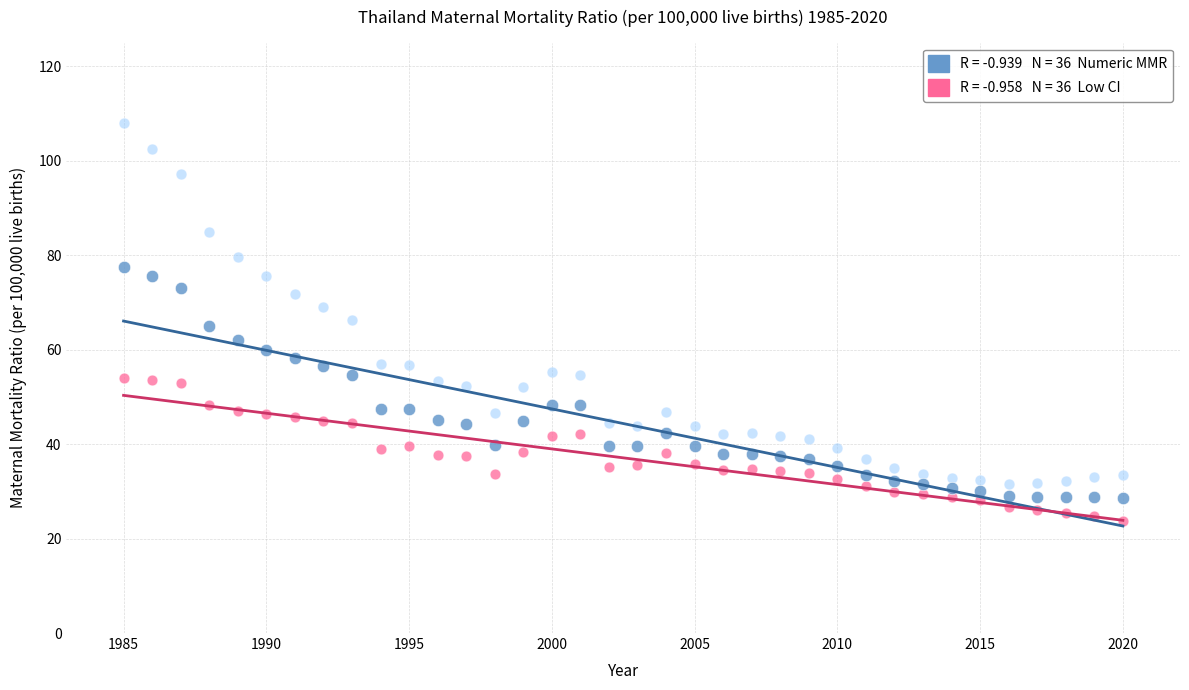

Across all data points, what is the range of Y values (max minus min)?

84.3